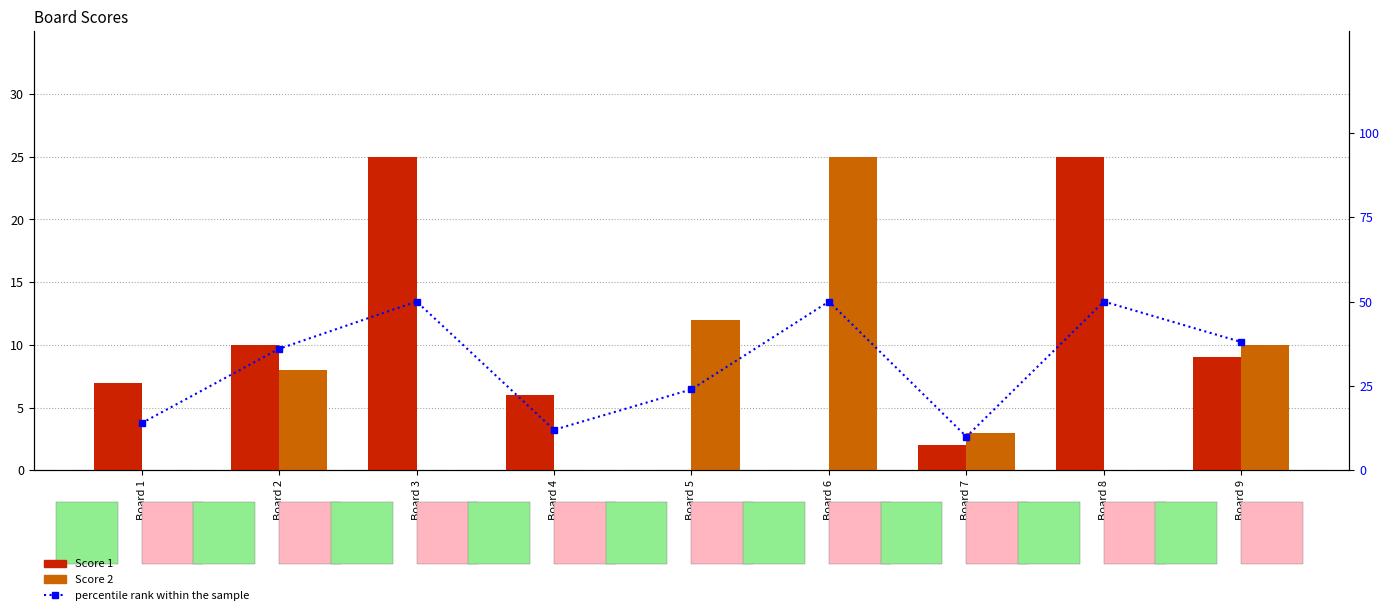

True or false: Score 1 has a value of 11.9 at Board 9.

False